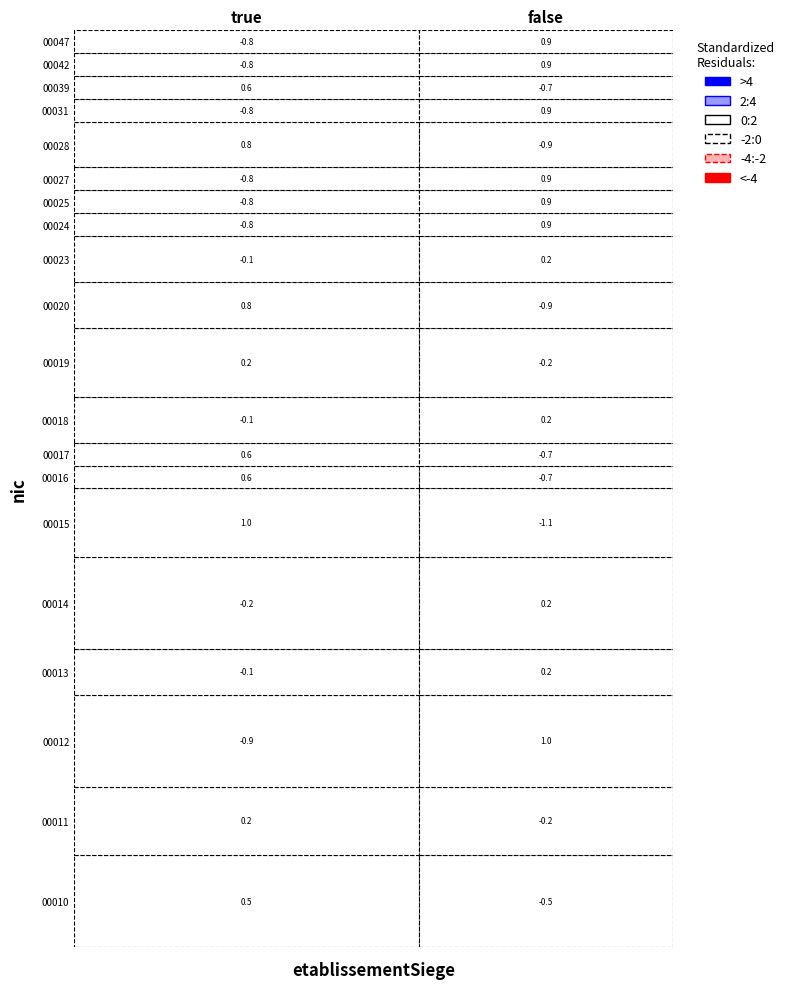

Between false and true, which is larger?

true